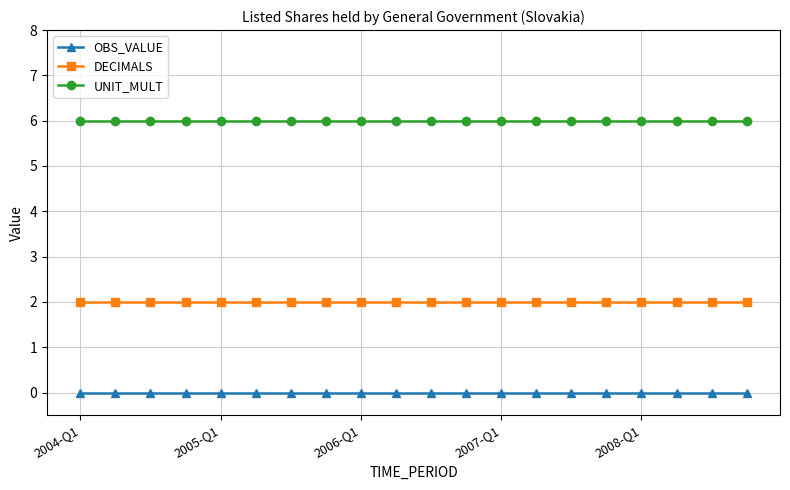

What is the sum of all UNIT_MULT values?

120